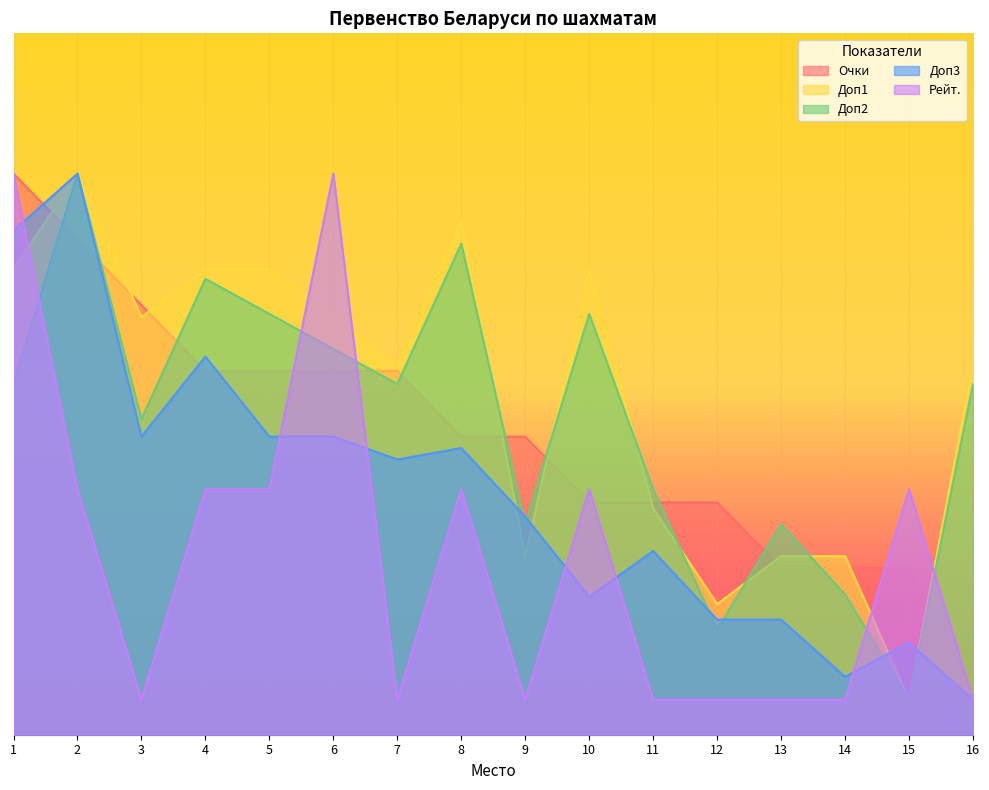

Between 11 and 14, which series saw the biggest shift?

Доп3